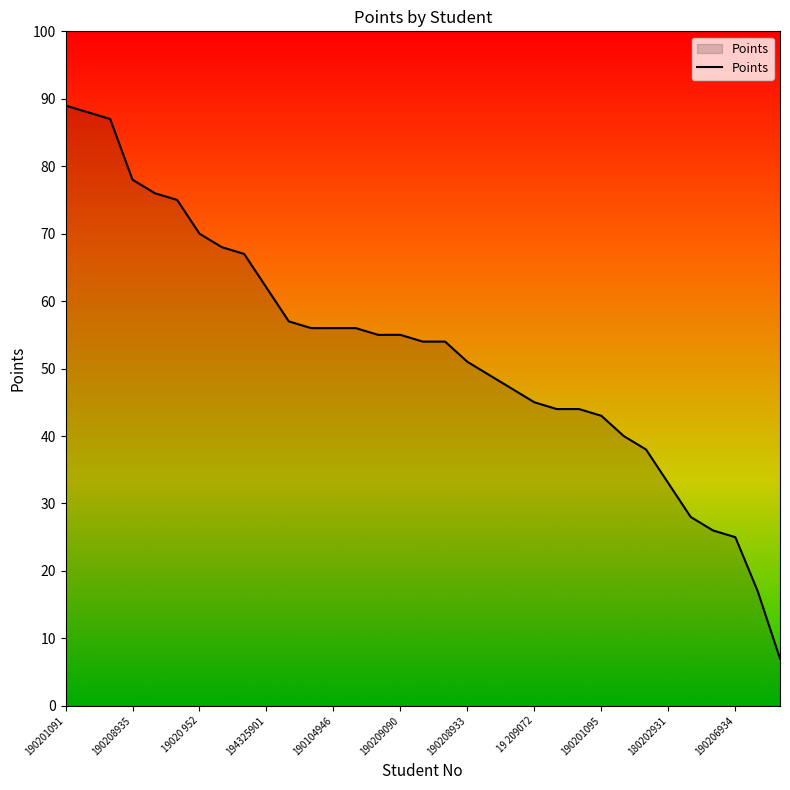

Does the chart have visible grid lines?

No